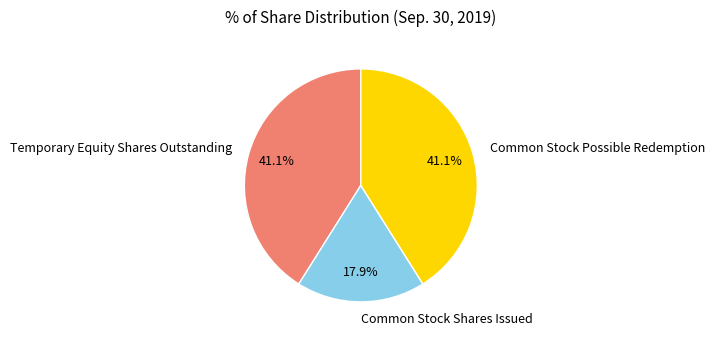

To the nearest percent, what is the average slice percentage?

33%